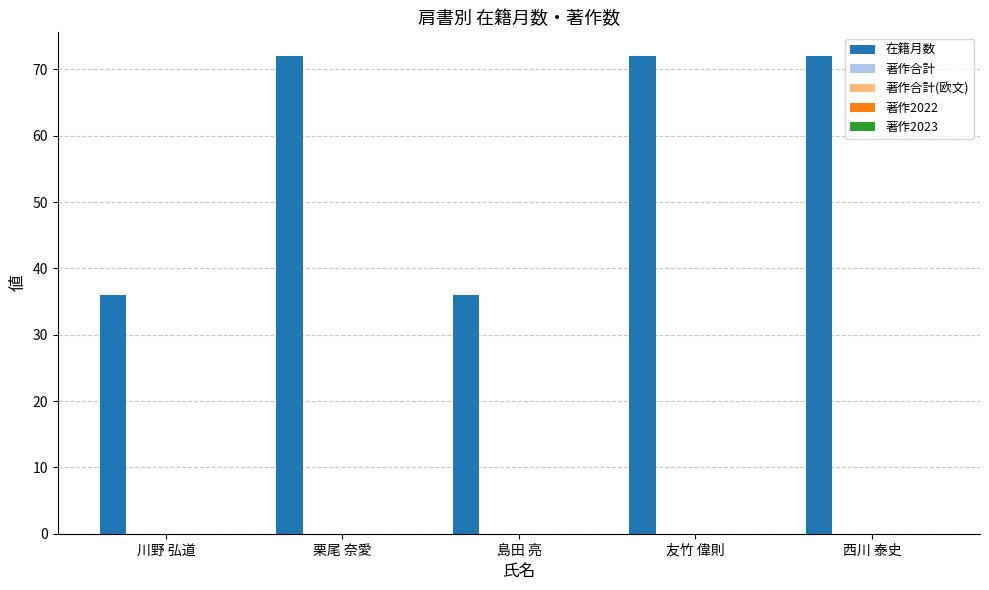

Reading left to right, list all the values displayed in this chart.

36	72	36	72	72